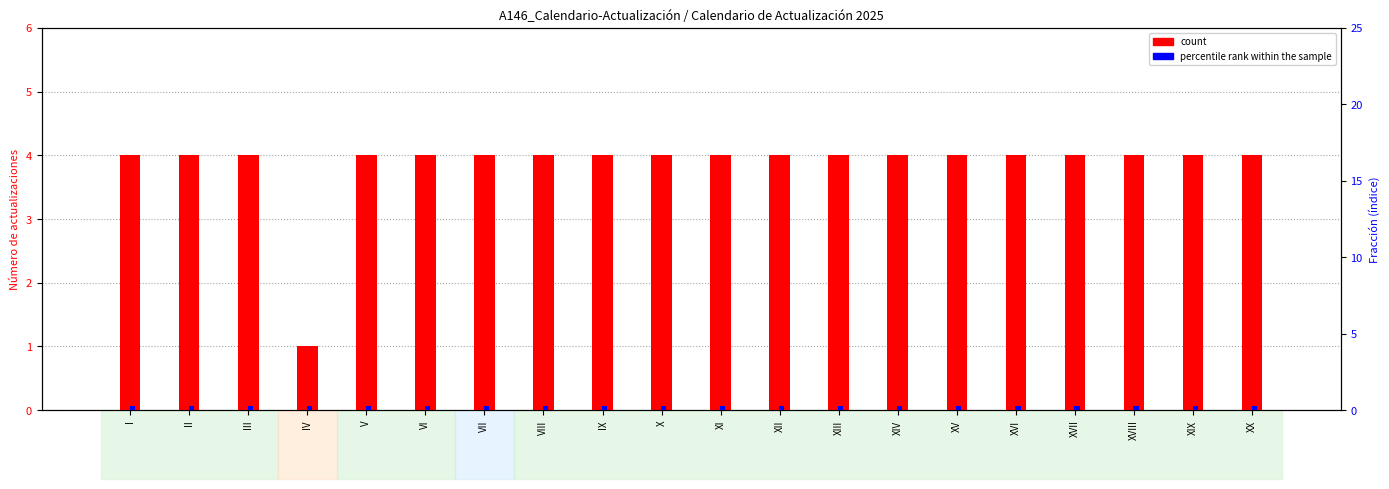

Is the value of percentile rank within the sample at I greater than the value of count at I?

No